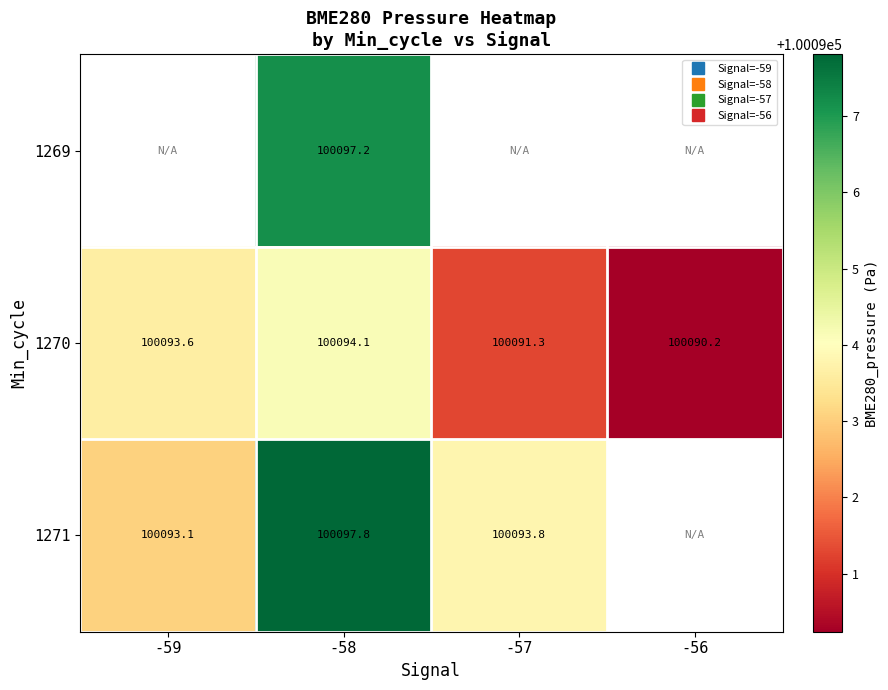

Is it true that 1271 equals 100093.1 at -59?

True